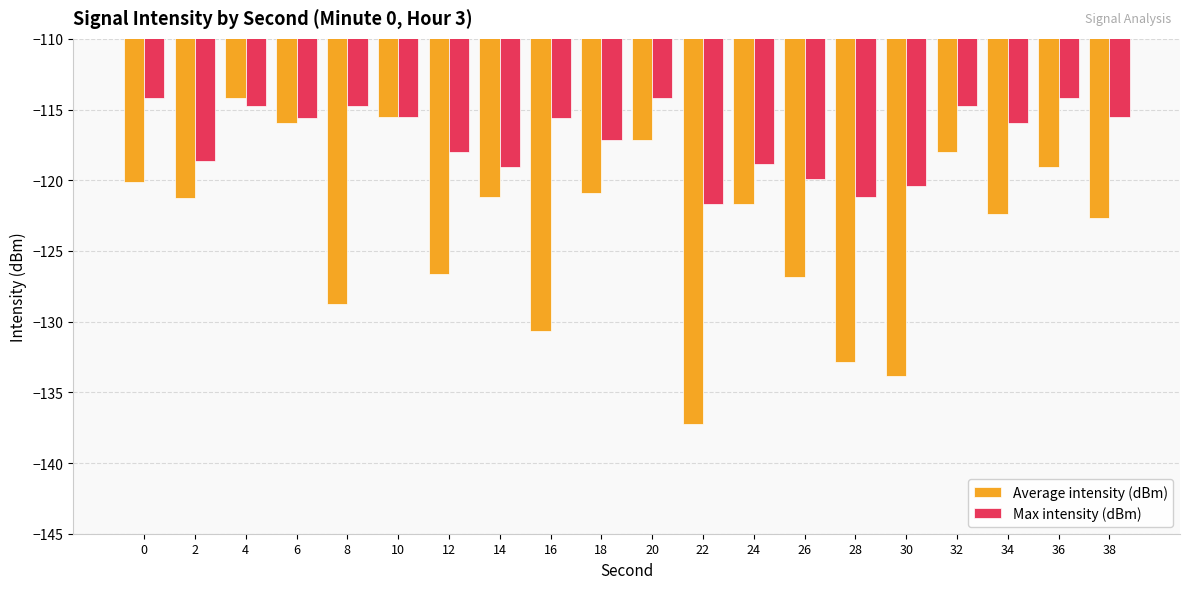

At 26, list the series in order from smallest to largest.

Average intensity (dBm), Max intensity (dBm)